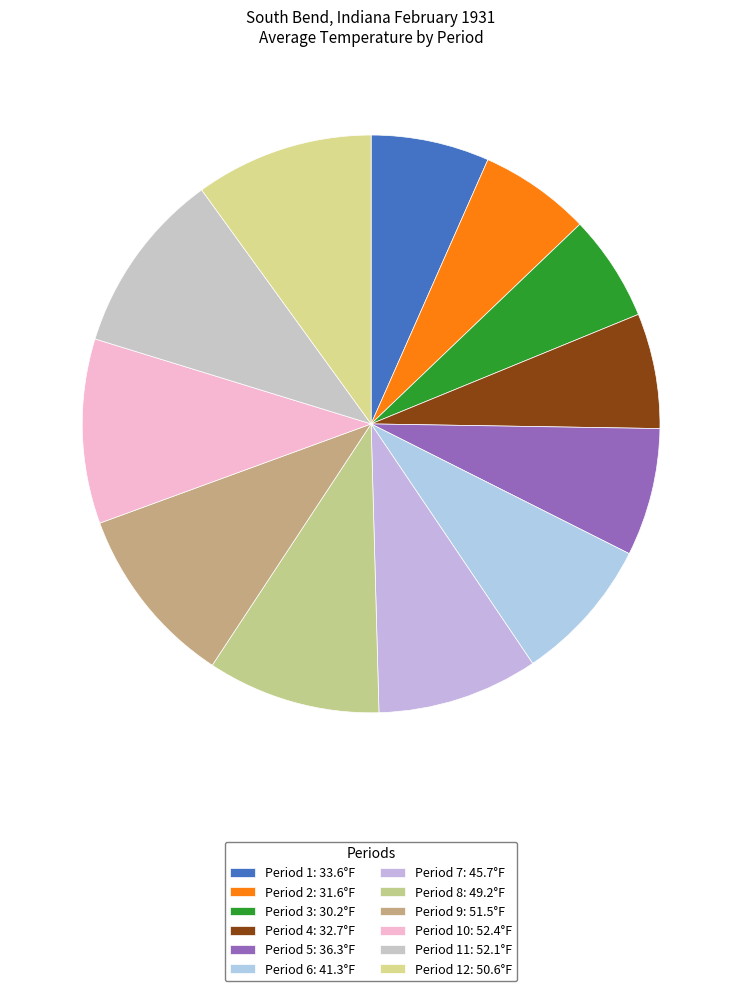

To the nearest percent, what is the difference between the largest and smallest slice percentages?

4%